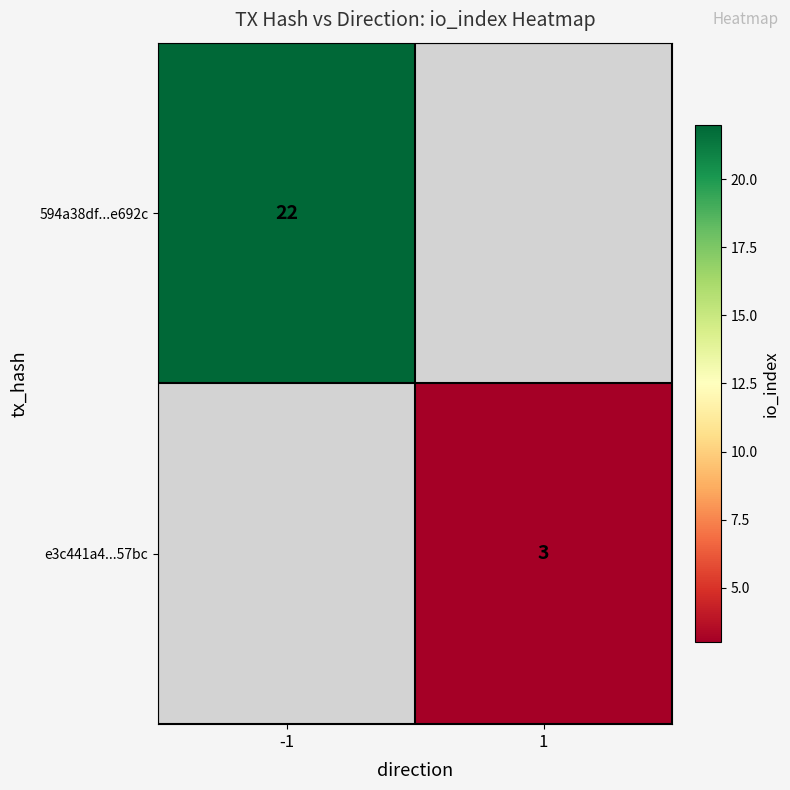

True or false: 594a38df...e692c has a value of 7 at -1.

False